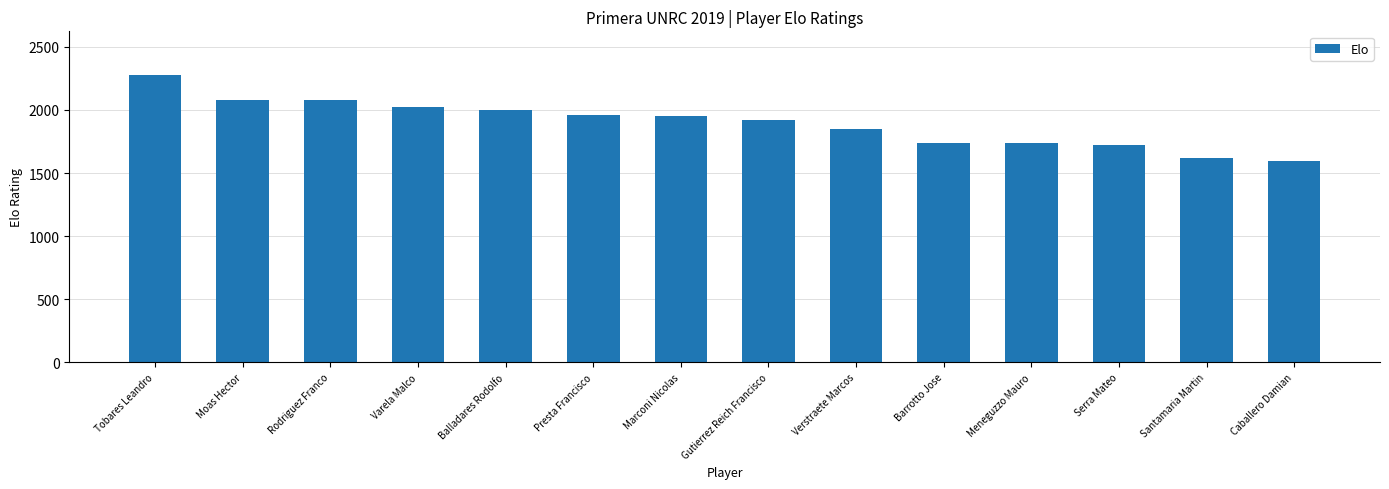

What is the change in value from Rodriguez Franco to Serra Mateo?

-356